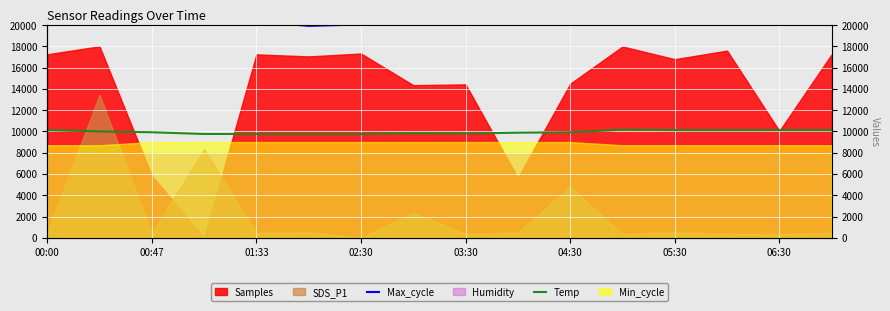

What position from the right is 05:30?

4